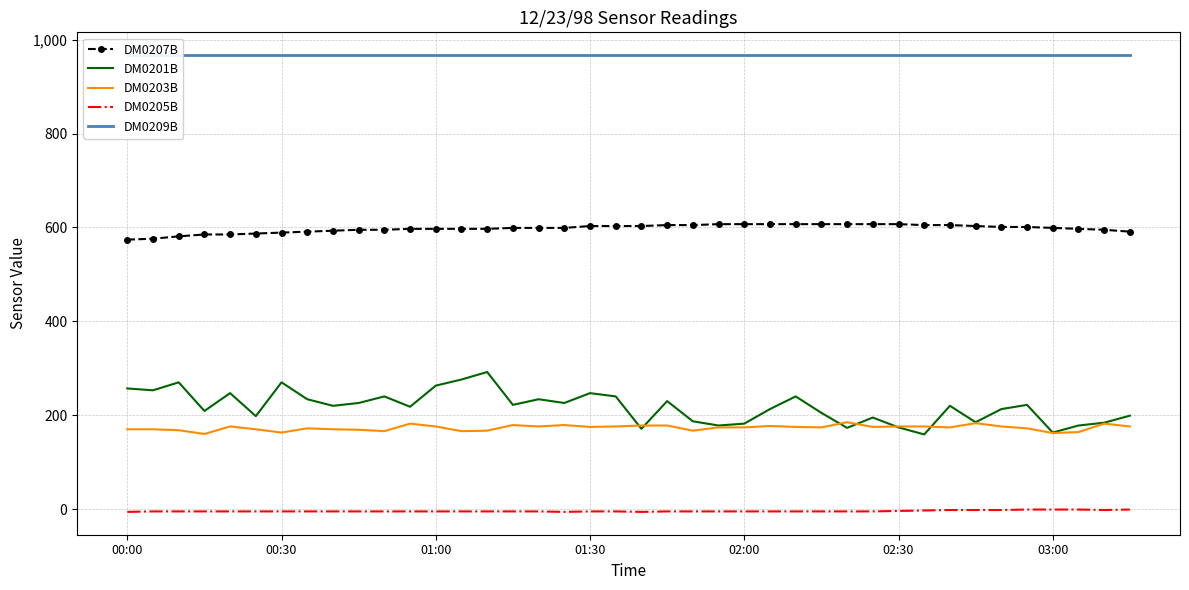

Reading left to right, list all the values displayed in this chart.

DM0207B: 574	576	581	585	585	587	589	591	593	595	595	597	597	597	597	599	599	599	603	603	603	605	605	607	607	607	607	607	607	607	607	605	605	603	601	601	599	597	595	591
DM0201B: 257	253	270	209	247	198	270	234	220	226	240	218	263	276	292	222	234	226	247	240	171	230	187	178	182	213	240	205	173	195	174	159	220	185	213	222	163	178	184	199
DM0203B: 170	170	168	160	176	170	163	172	170	169	166	182	176	166	167	179	176	179	175	176	178	178	167	174	174	177	175	174	185	175	176	176	174	183	176	172	162	164	182	176
DM0205B: -6	-5	-5	-5	-5	-5	-5	-5	-5	-5	-5	-5	-5	-5	-5	-5	-5	-6	-5	-5	-6	-5	-5	-5	-5	-5	-5	-5	-5	-5	-4	-3	-2	-2	-2	-1	-1	-1	-2	-1
DM0209B: 967	967	967	967	967	967	967	967	967	967	967	967	967	967	967	967	967	967	967	967	967	967	967	967	967	967	967	967	967	967	967	967	967	967	967	967	967	967	967	967